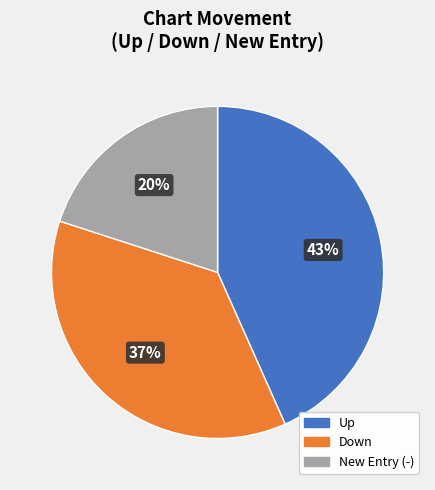

Does any single category account for the majority?

No